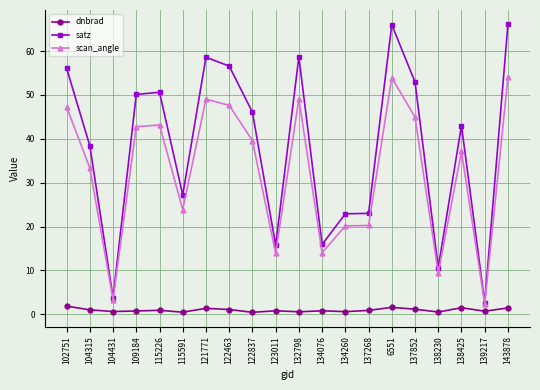

Which series changed the most between 132798 and 138230?

satz